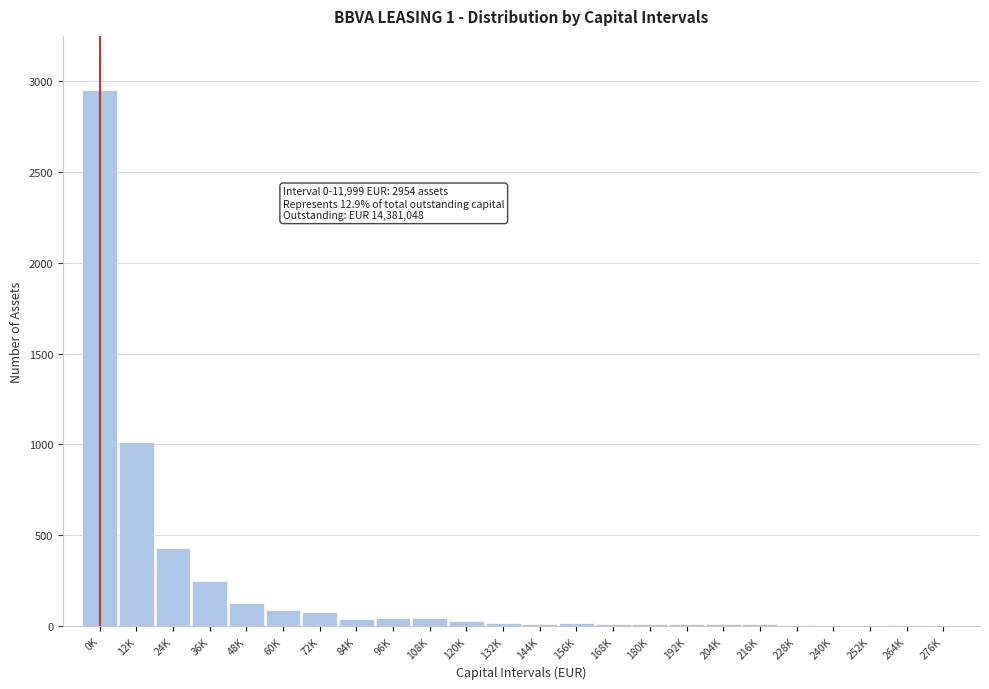

Which has a higher value, 24K or 72K?

24K